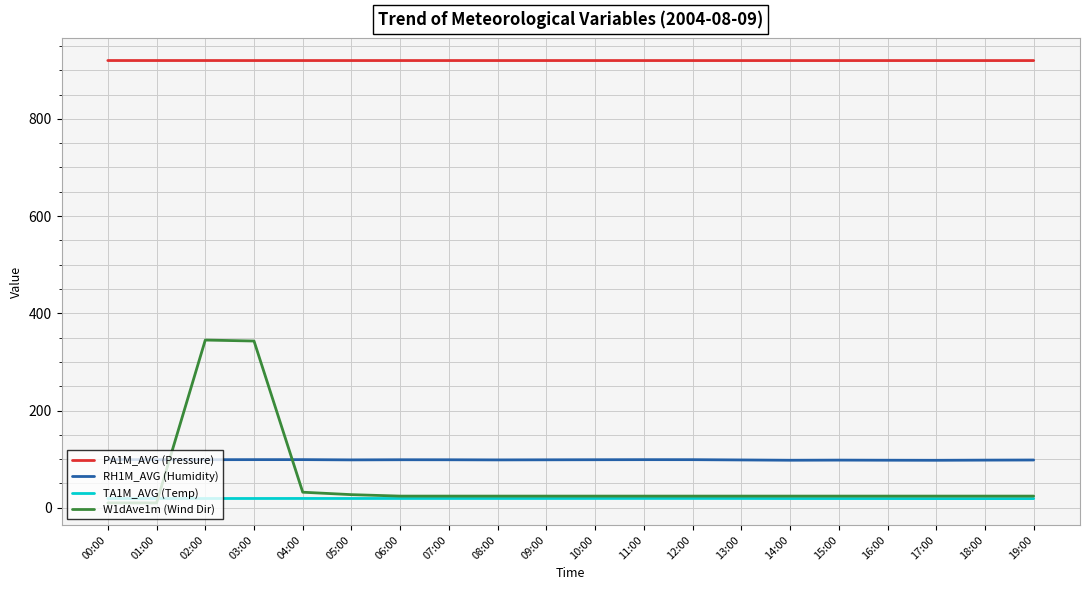

Is this an area chart (filled region under the line)?

No